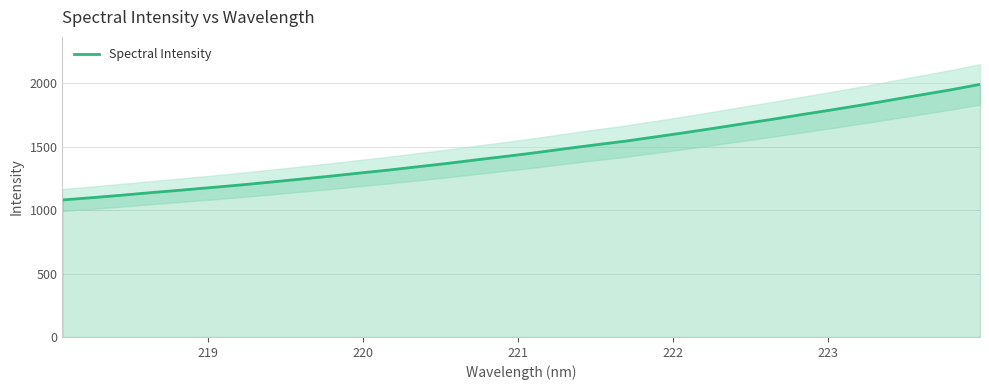

What is the minimum value for Spectral Intensity?

1079.6